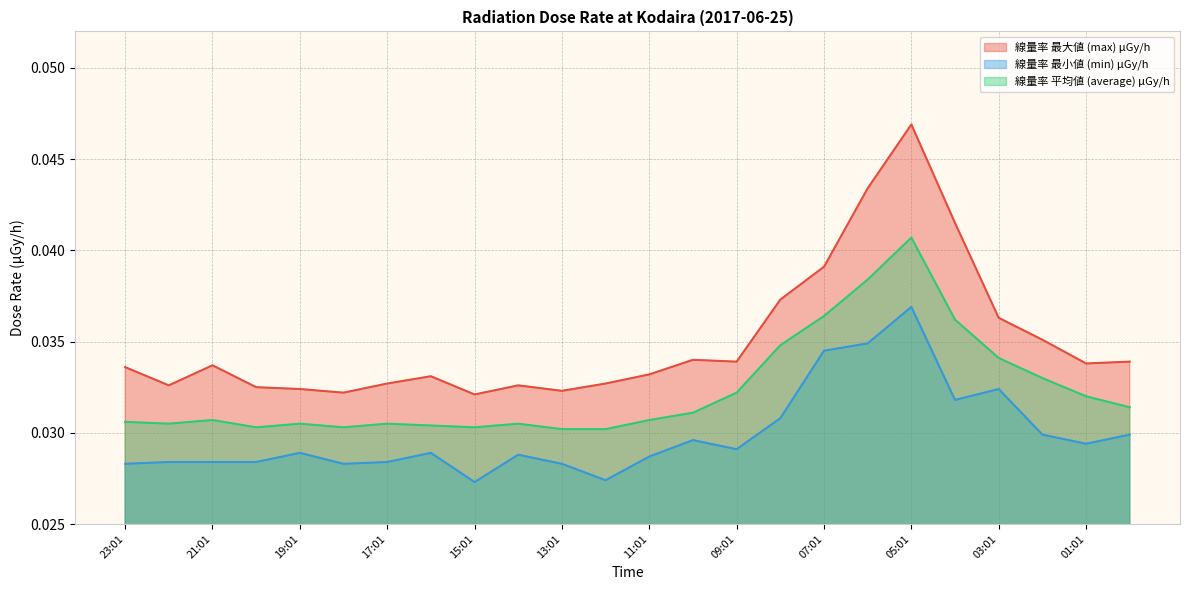

At which category does the chart reach its peak across all series?

05:01